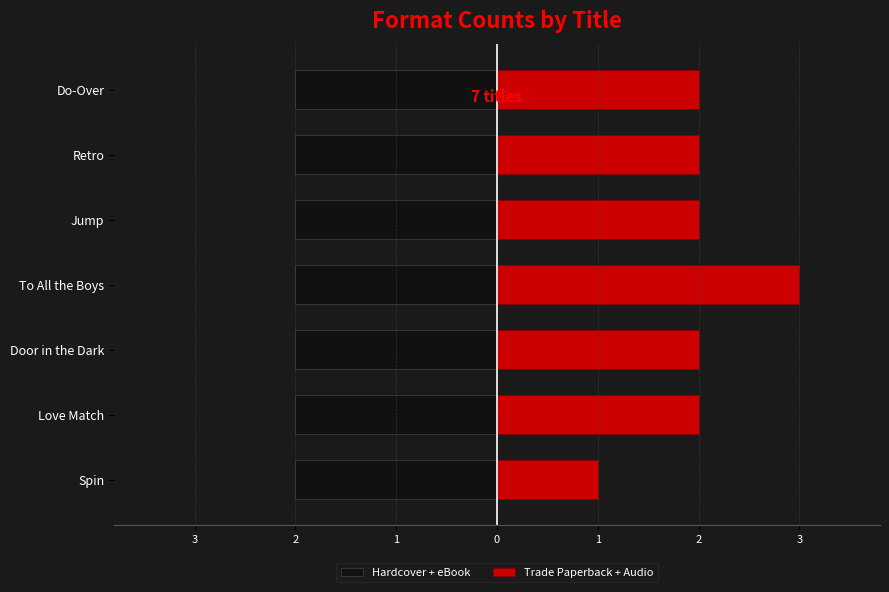

At 2, list the series in order from smallest to largest.

Hardcover + eBook, Trade Paperback + Audio